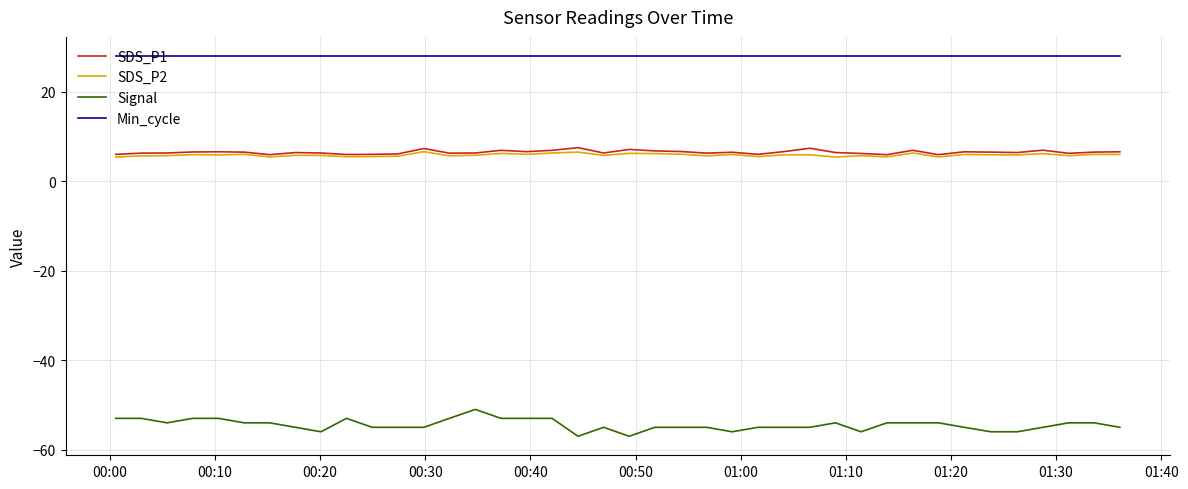

Rank the series by their maximum value, from highest to lowest.

Min_cycle, SDS_P1, SDS_P2, Signal